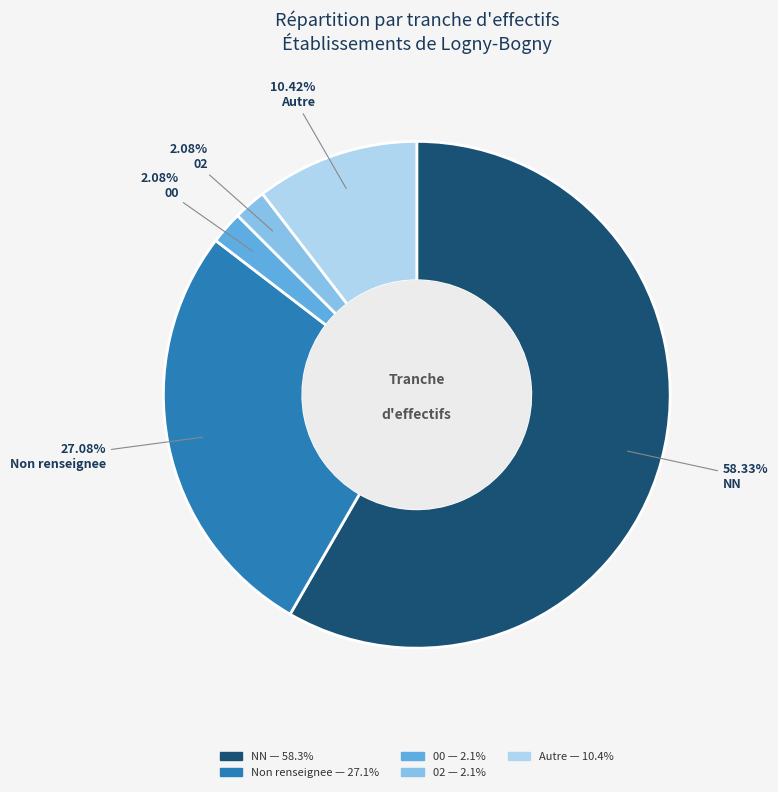

How many slices are in this pie chart?

5